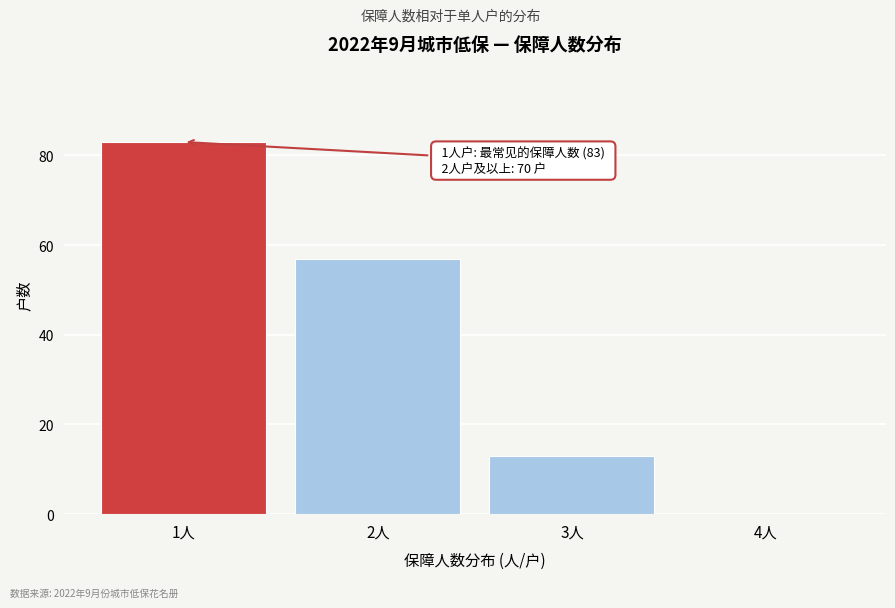

Reading left to right, what are all the values shown in this chart?

1人=83	2人=57	3人=13	4人=0